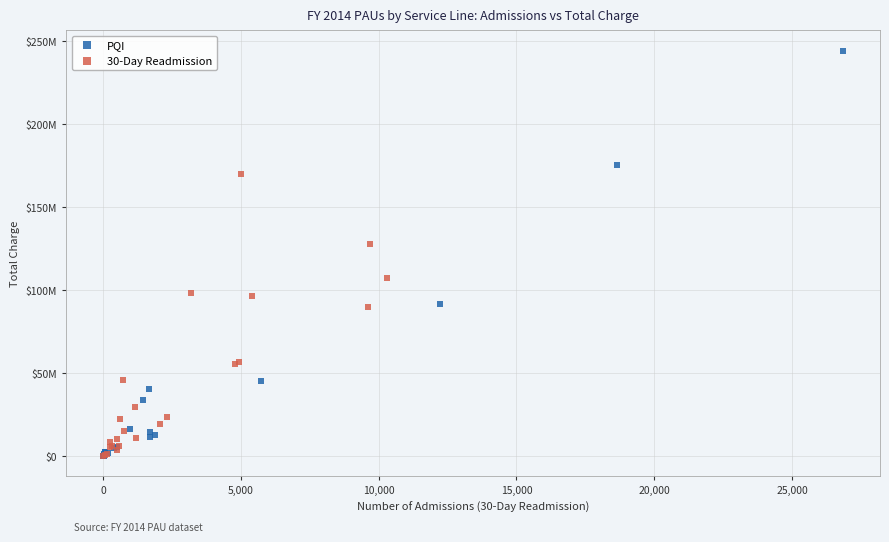

Which series contains the highest Y value?

PQI